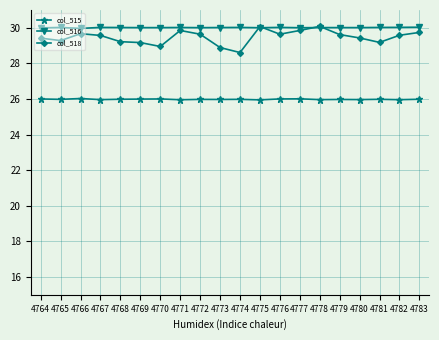

True or false: col_518 and col_515 cross at least once.

False